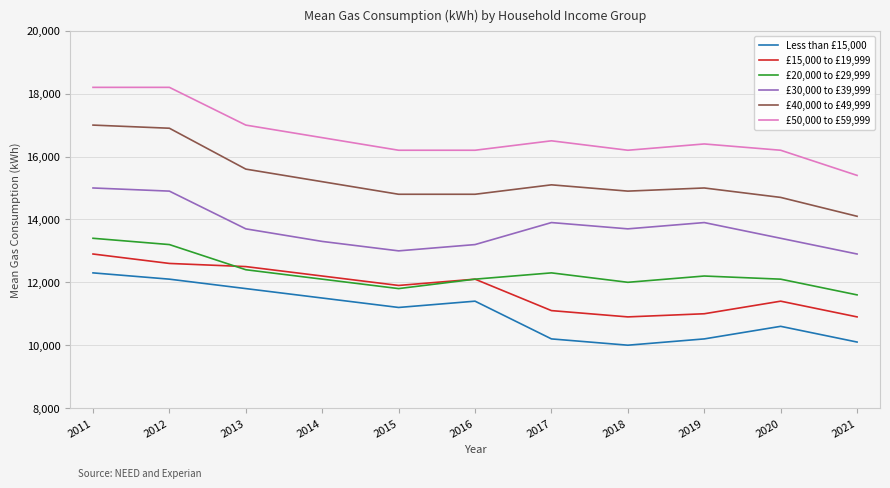

True or false: Less than £15,000 has a value of 11400 at 2016.

True